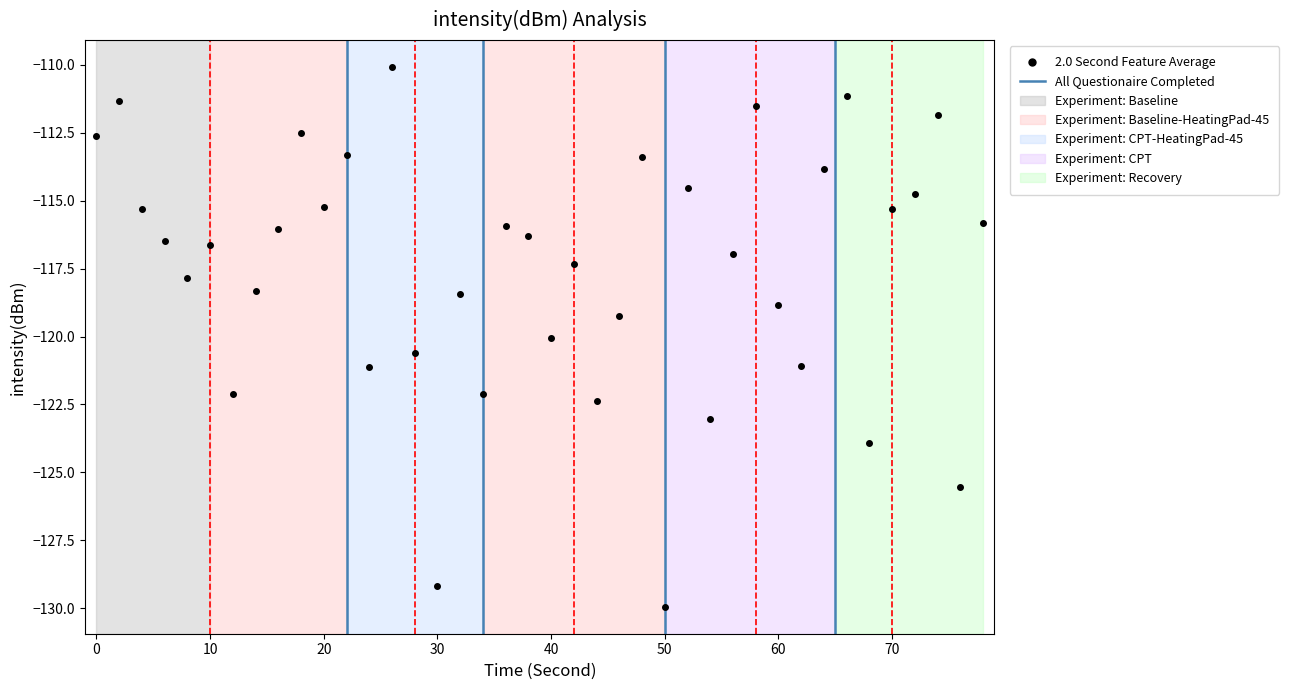

What is the value of the 38th point from the left?

-111.8